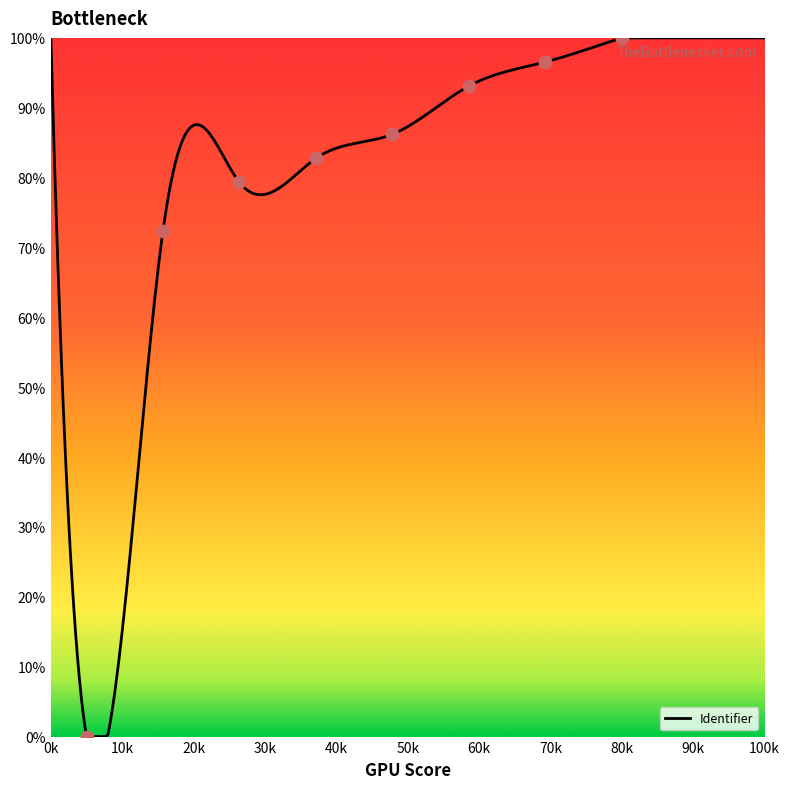

What is the ratio of the value at D...E...F... to the value at S...T...U...?

0.8